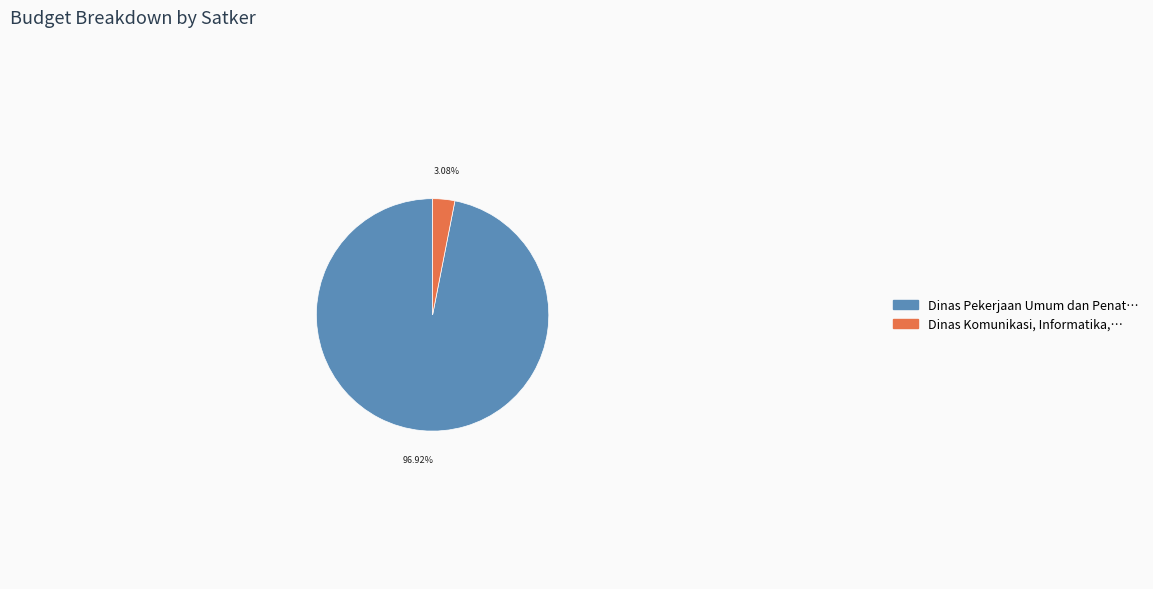

Does any single category account for the majority?

Yes